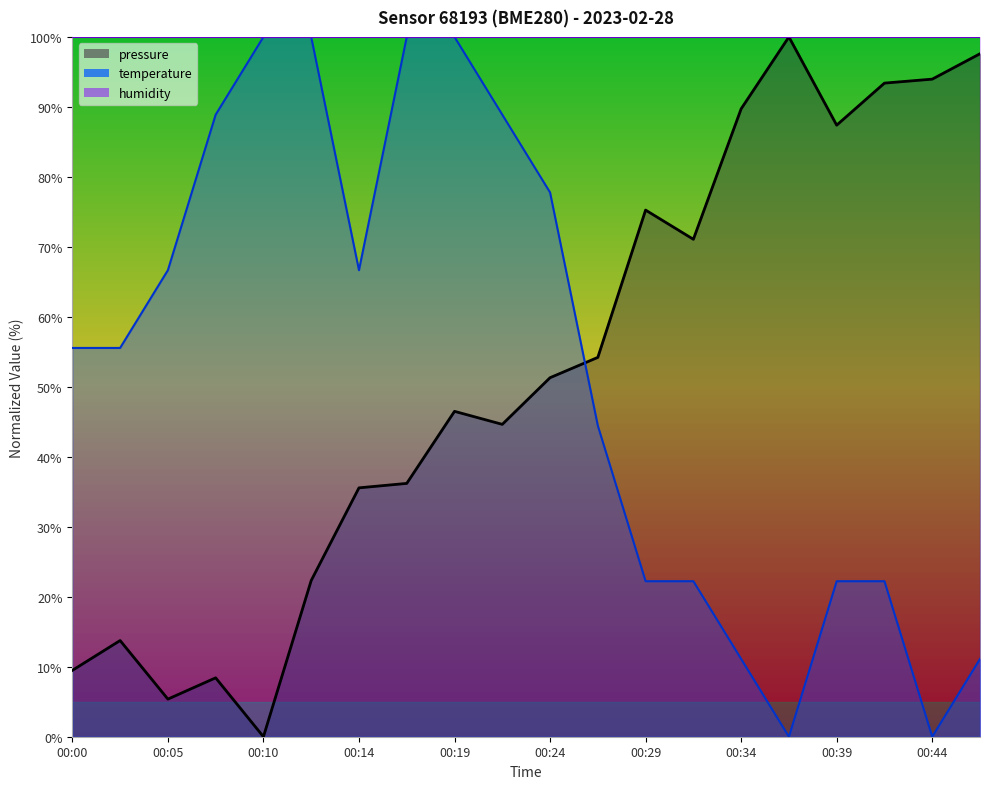

At which label does pressure reach its minimum?

00:10